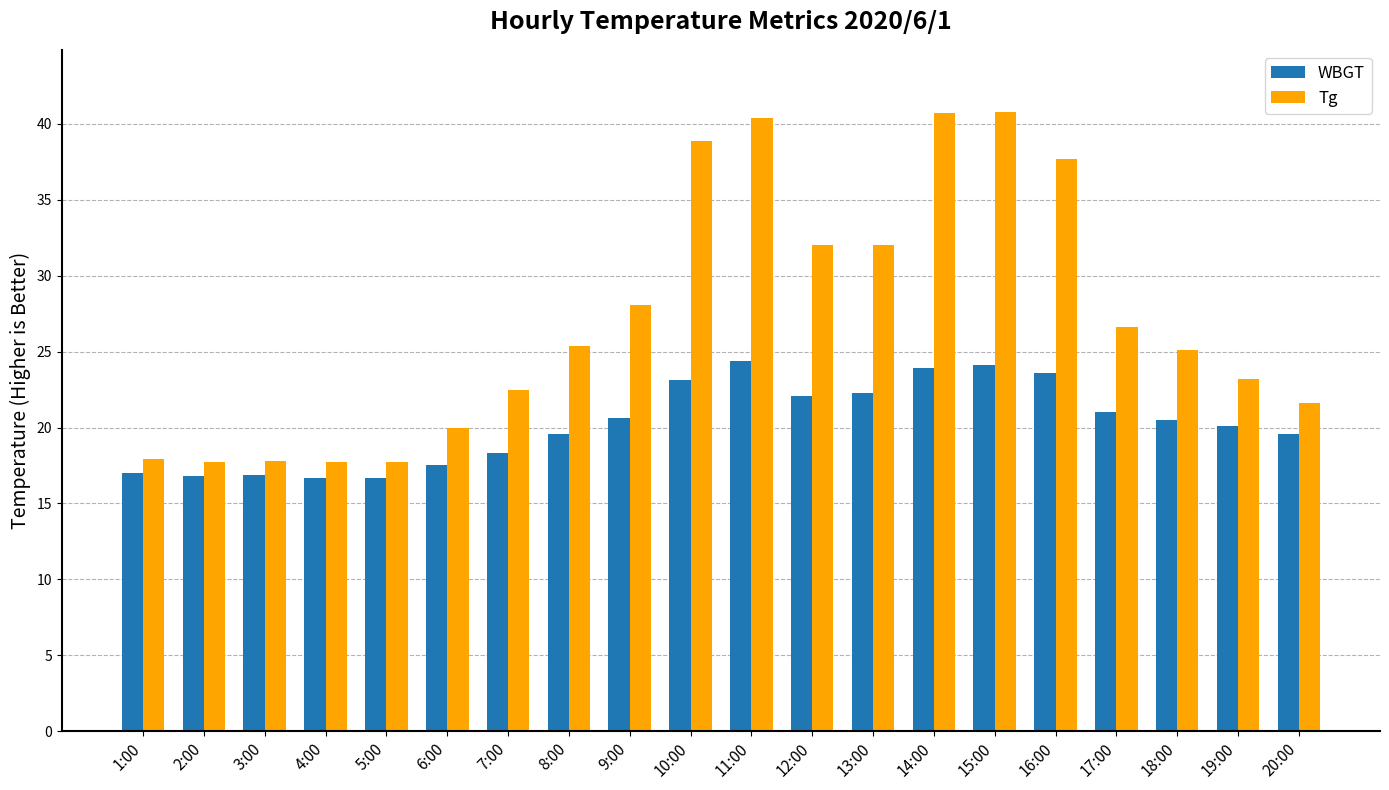

List the series in order of their peak value, lowest first.

WBGT, Tg